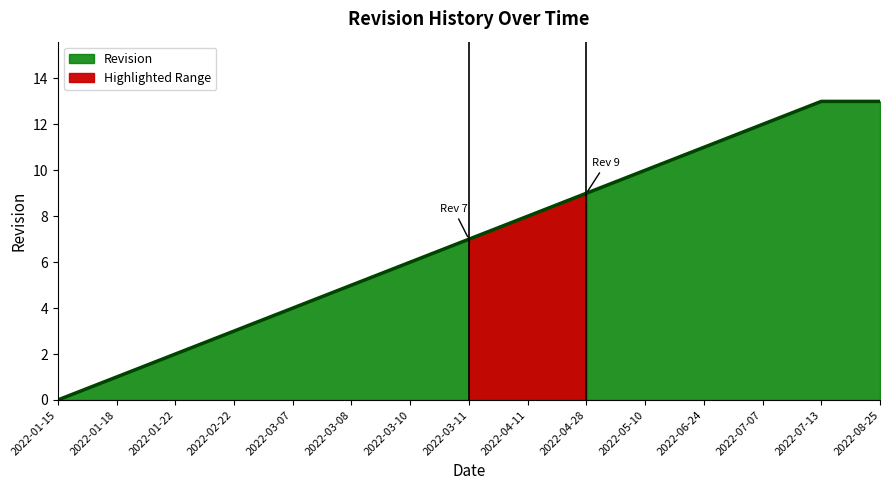

Reading left to right, extract all data points from this chart.

0	1	2	3	4	5	6	7	8	9	10	11	12	13	13